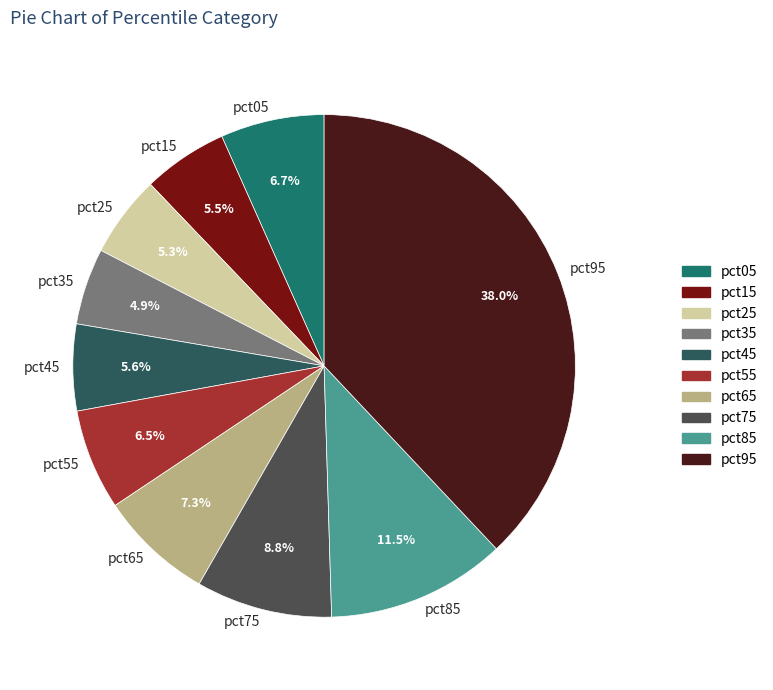

Which has a higher value, pct05 or pct25?

pct05